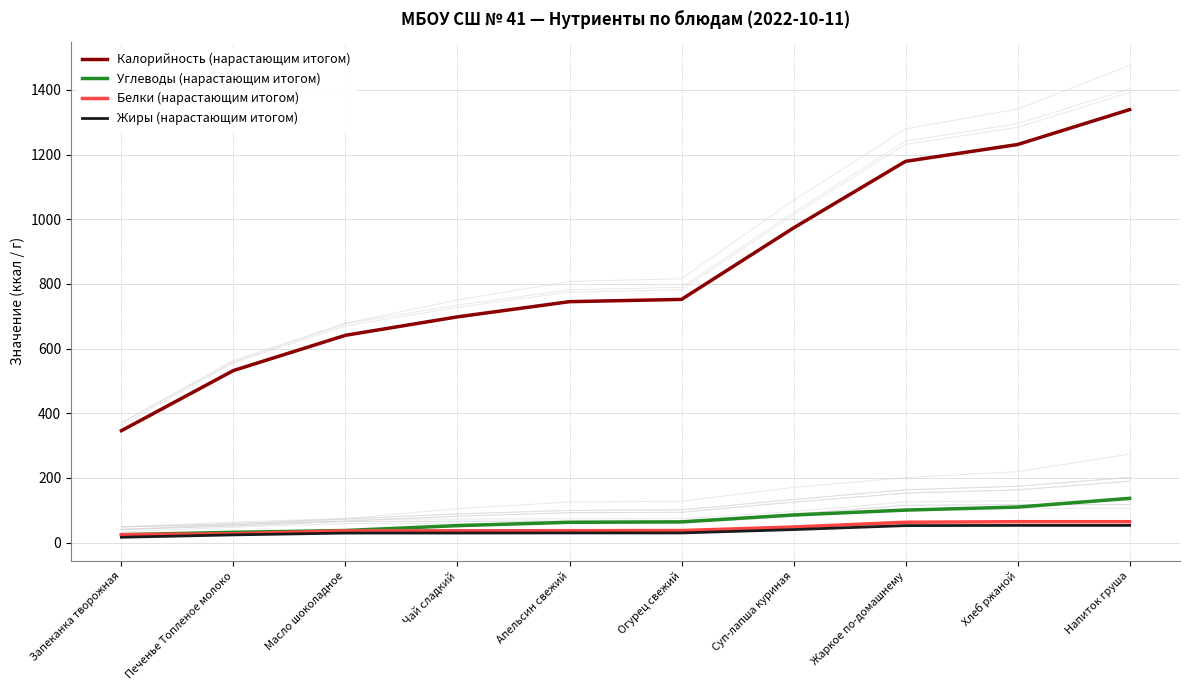

Is it true that Белки (нарастающим итогом) equals 64.5 at Напиток груша?

True